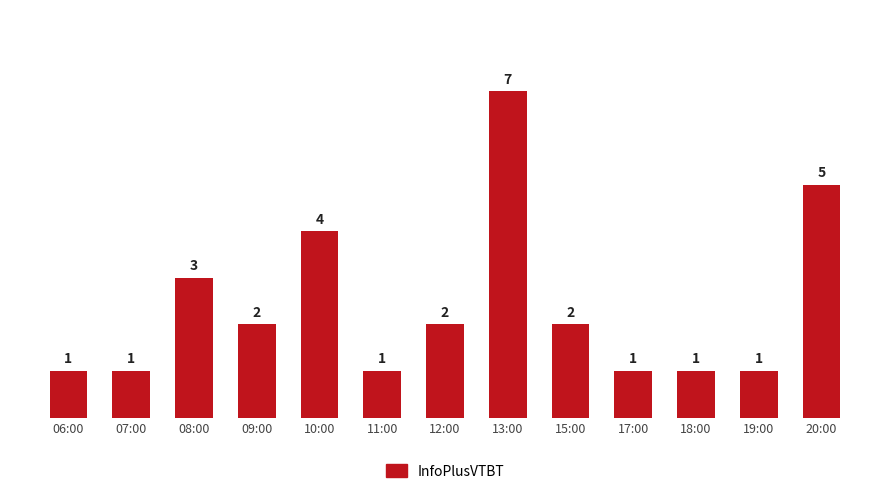

What is the label of the 13th bar from the left?

20:00